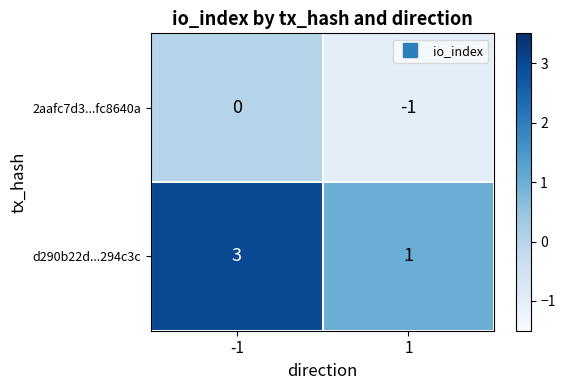

Reading left to right, what are all the values shown in this chart?

2aafc7d3...fc8640a: -1=0	1=-1
d290b22d...294c3c: -1=3	1=1